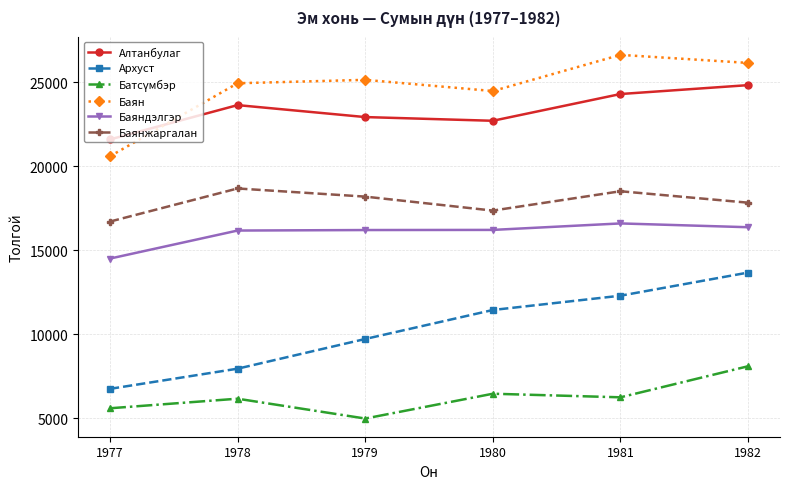

True or false: Алтанбулаг has a value of 34530 at 1979.

False